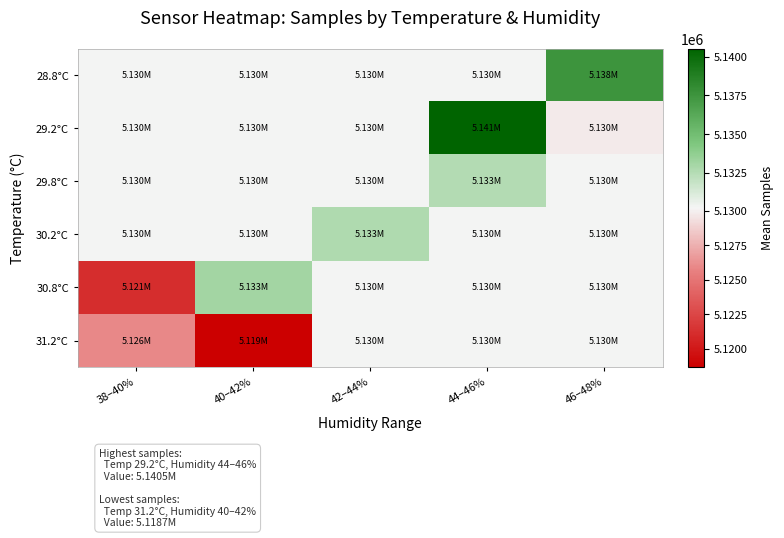

Which series has the largest range (max minus min)?

30.8°C